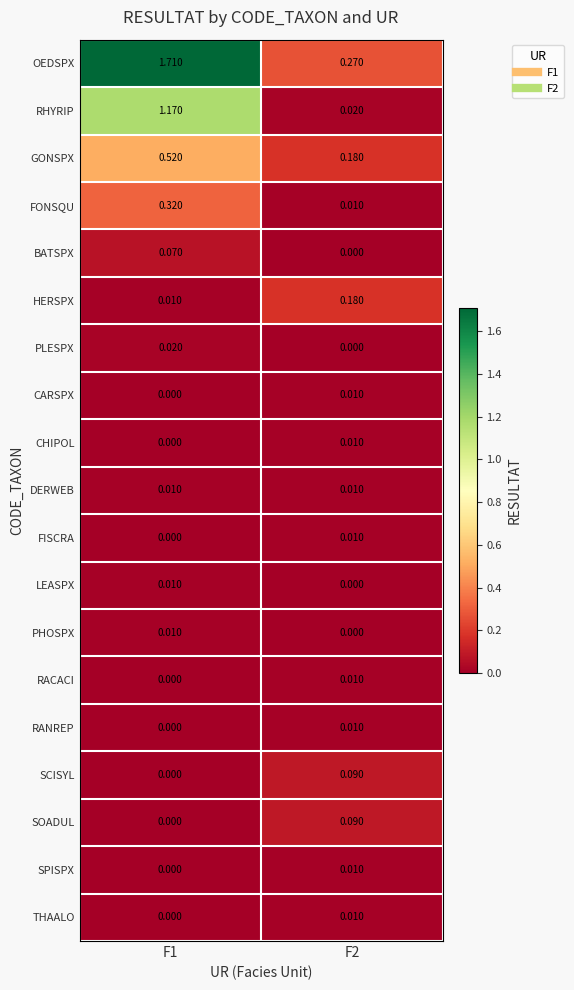

Which series has the largest total across all categories?

OEDSPX